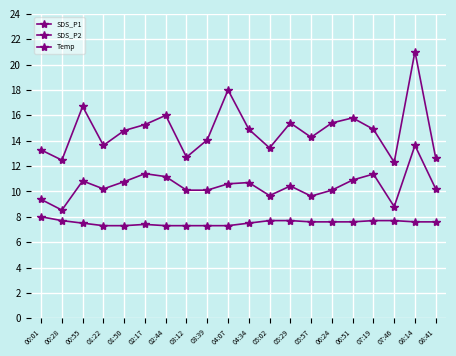

What is the sum of the SDS_P2 values at 05:57 and 05:02?

19.3